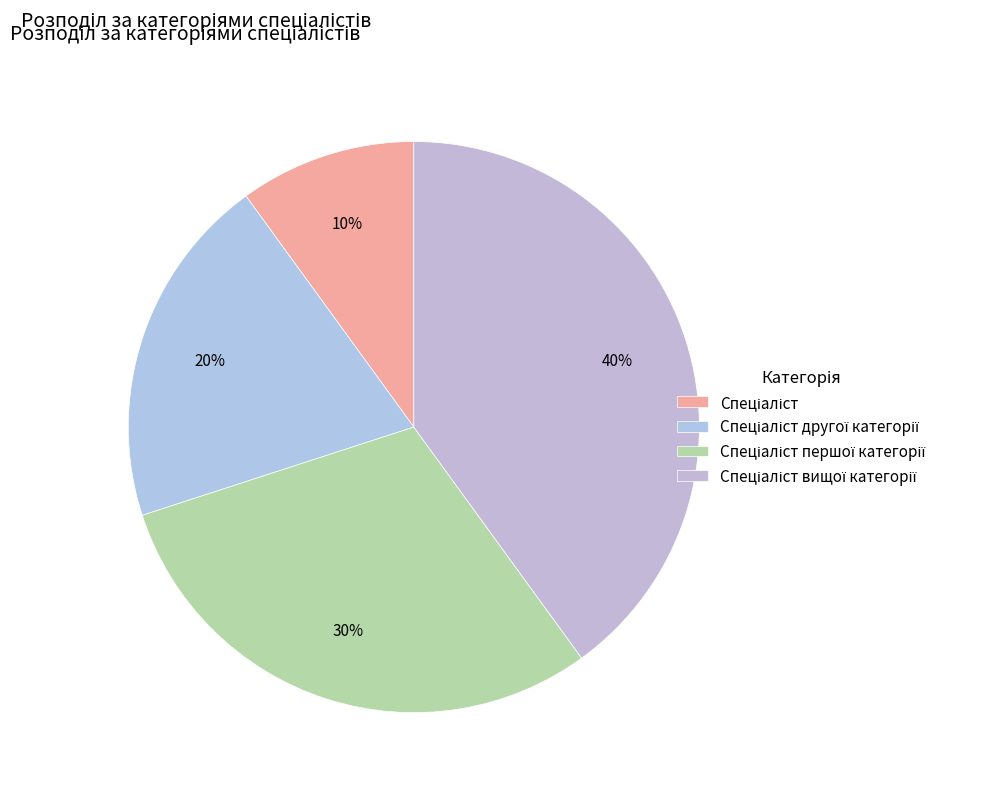

Combined, do Спеціаліст вищої категорії and Спеціаліст другої категорії account for over 50%?

Yes